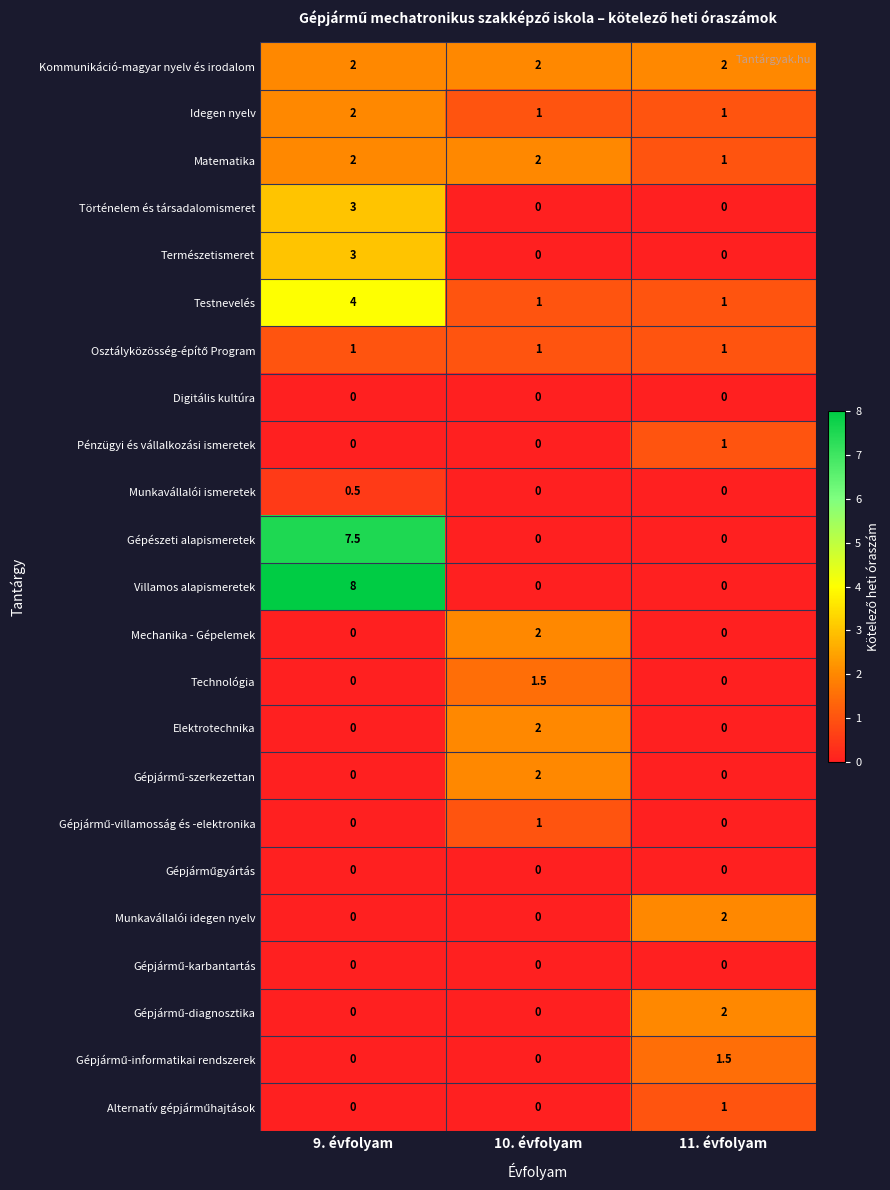

Is it true that Természetismeret equals 3.0 at 9. évfolyam?

True